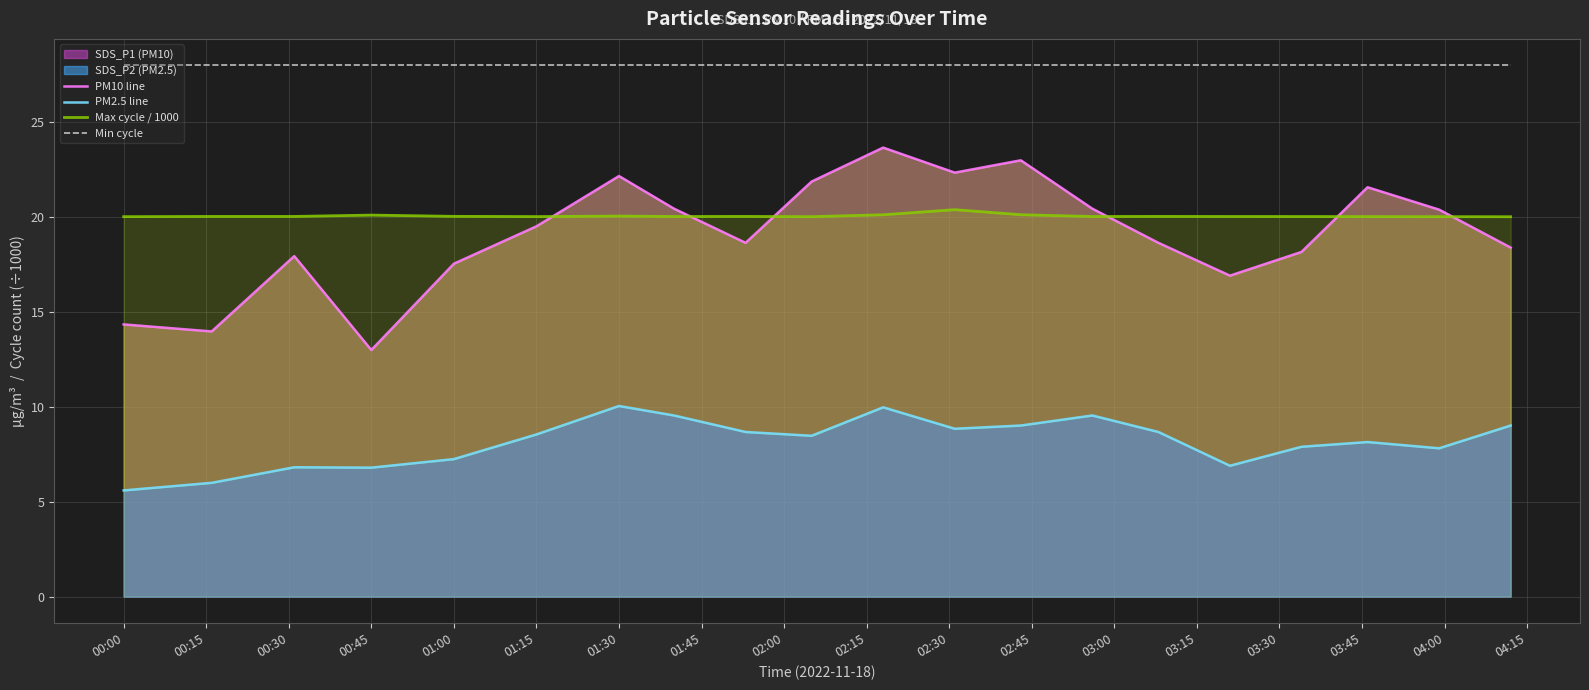

Is it true that Min cycle equals 46.1 at 01:15?

False